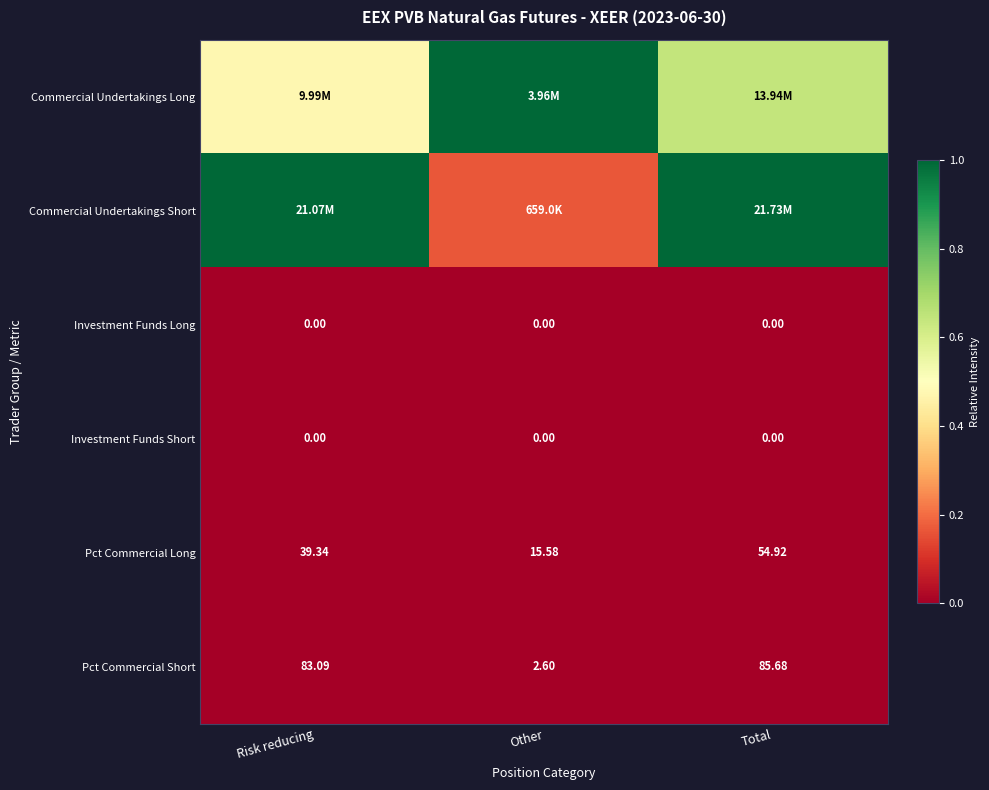

Is the value of Pct Commercial Short at Total greater than the value of Investment Funds Short at Risk reducing?

Yes